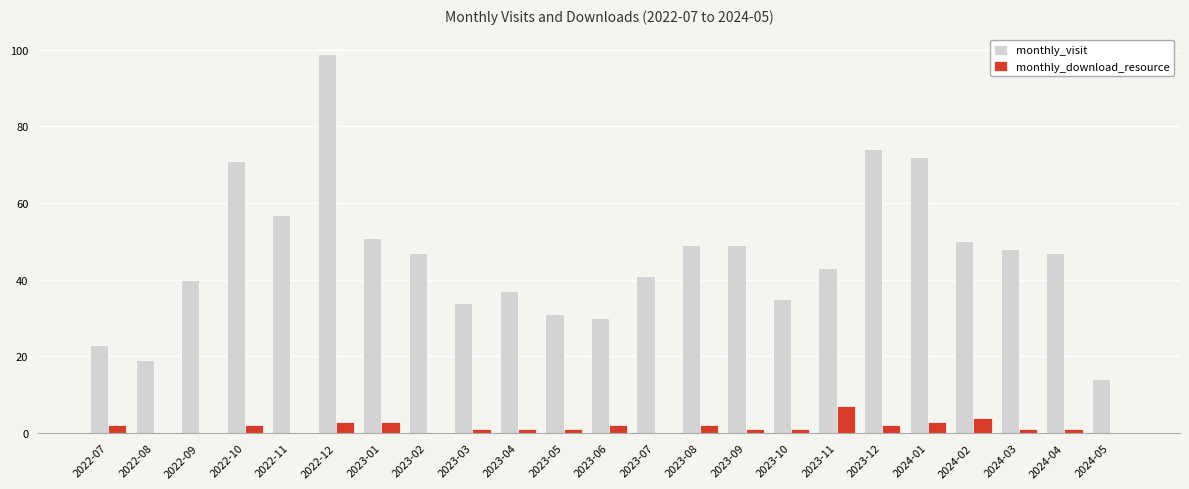

True or false: monthly_download_resource has a value of 3 at 2022-12.

True